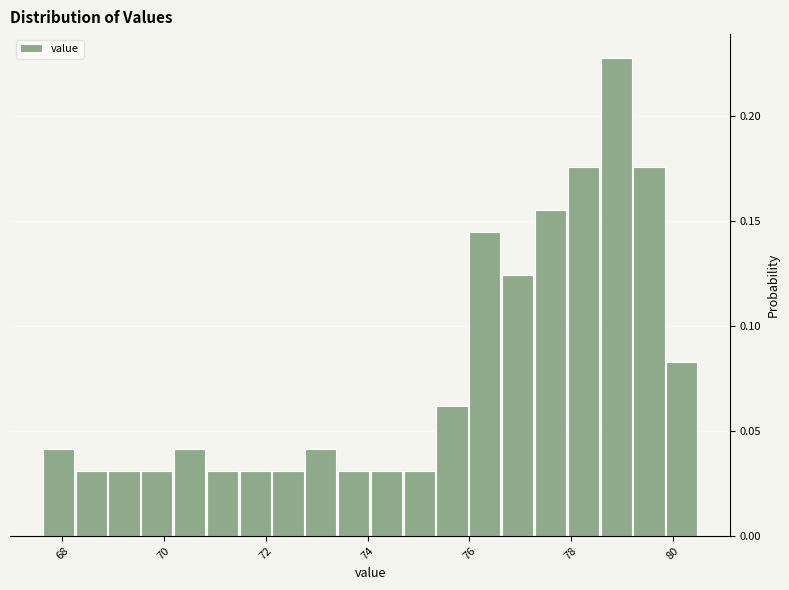

Around what value on the x-axis is the tallest bar? Give the approximate position of its centre, as read against the axis.

78.8